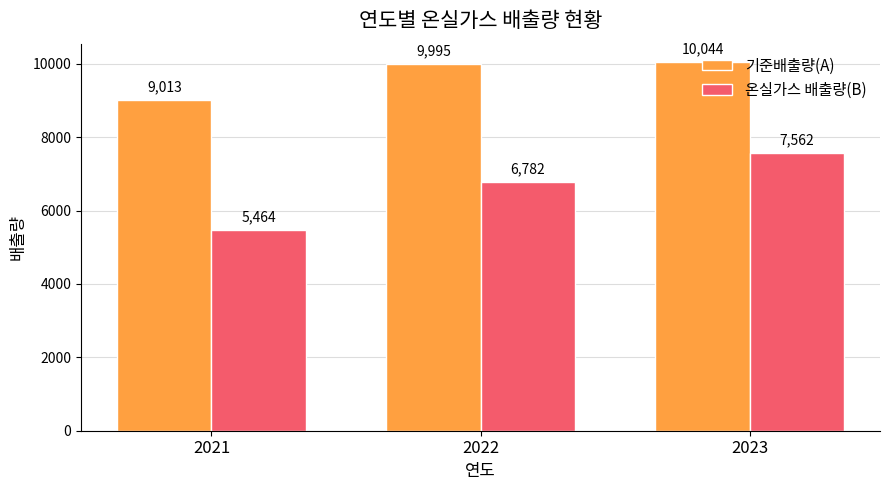

What is the highest value of the 기준배출량(A) series?

10044.0